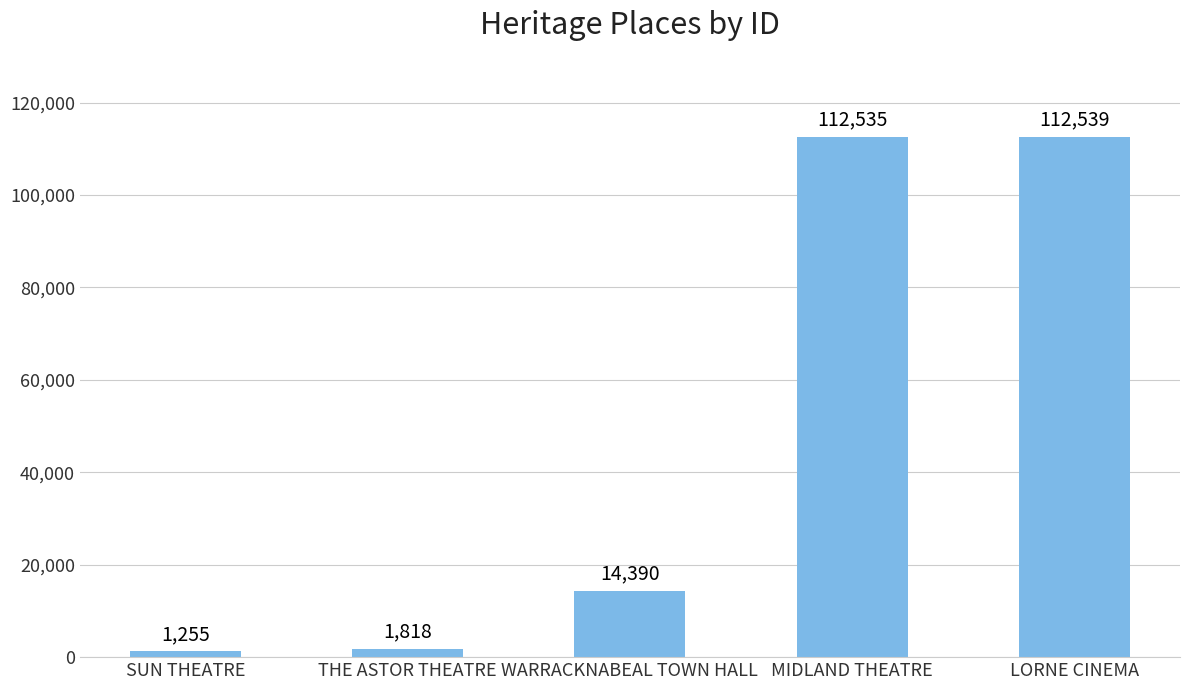

Are the bars grouped side by side (vs. stacked)?

No